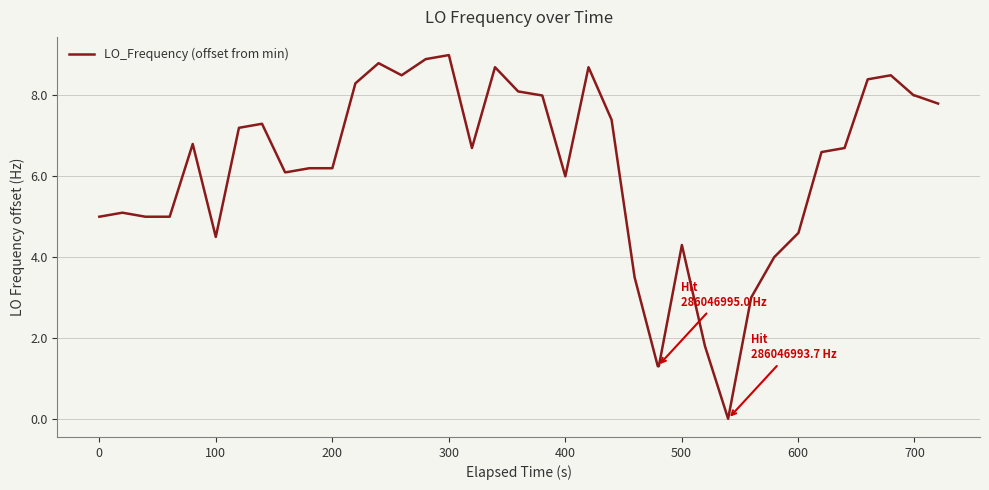

What is the average value?

6.1